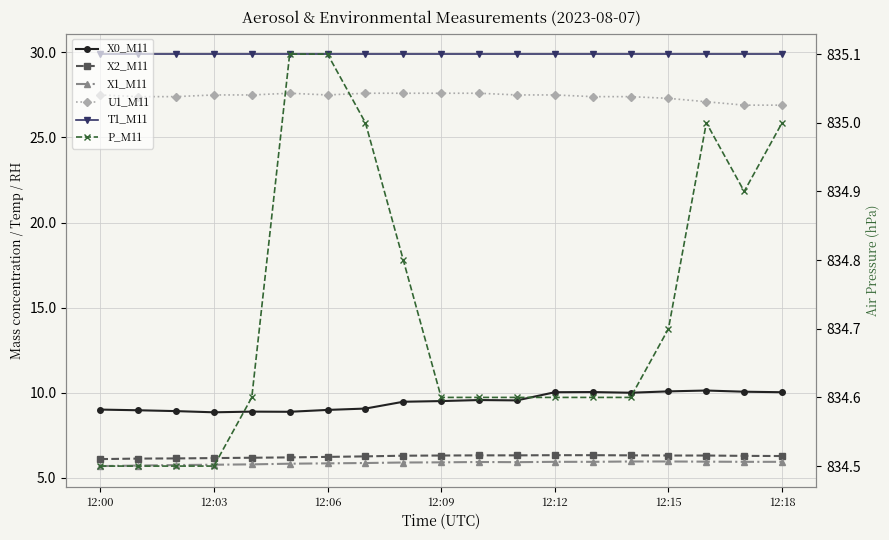

What is the value of the X0_M11 point at the 9th from the left?

9.5